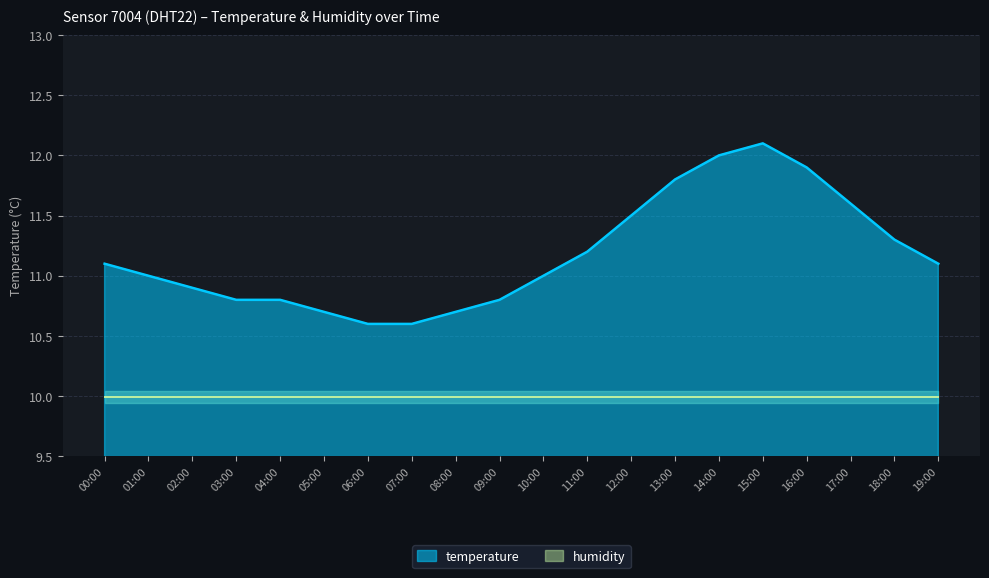

What is the difference between the second highest and minimum values?

1.4